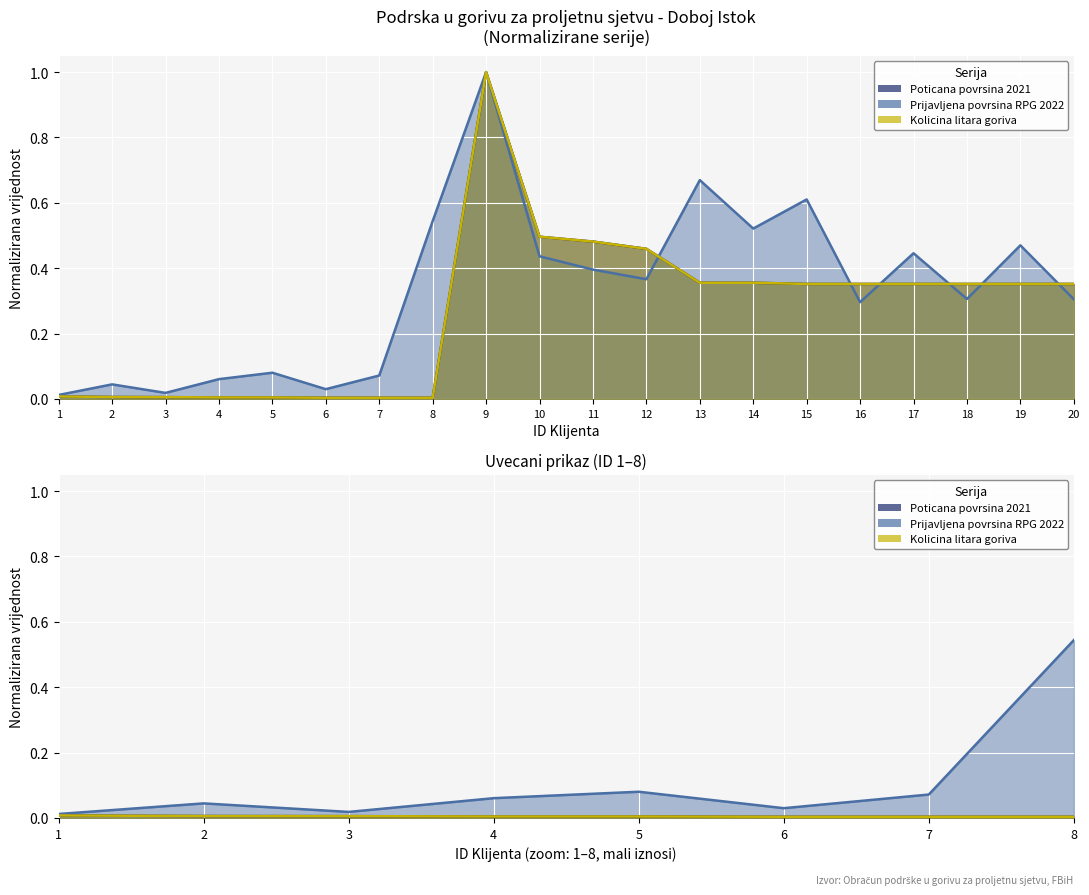

Which label corresponds to the smallest value in the chart?

6